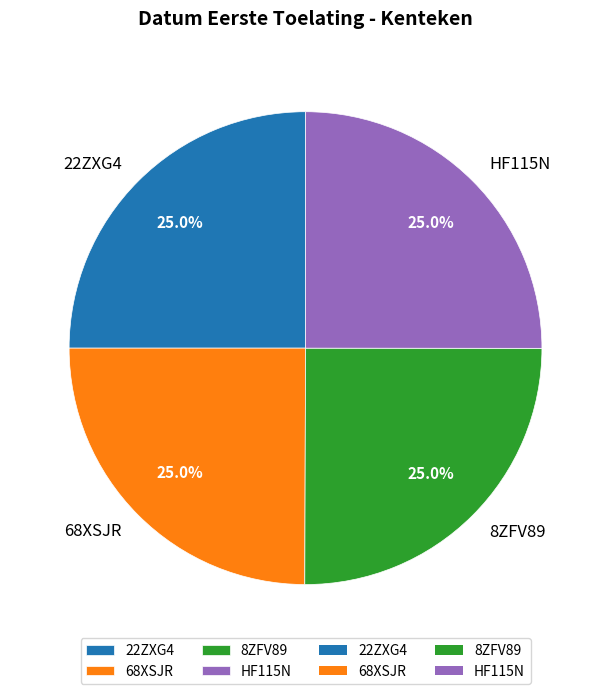

Approximately how many times larger is the value at 22ZXG4 compared to HF115N?

1.0